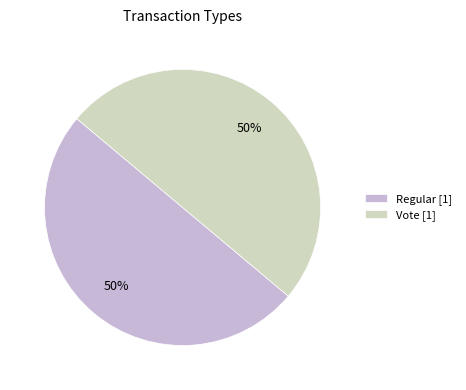

Combined, do Regular [1] and Vote [1] account for over 50%?

Yes